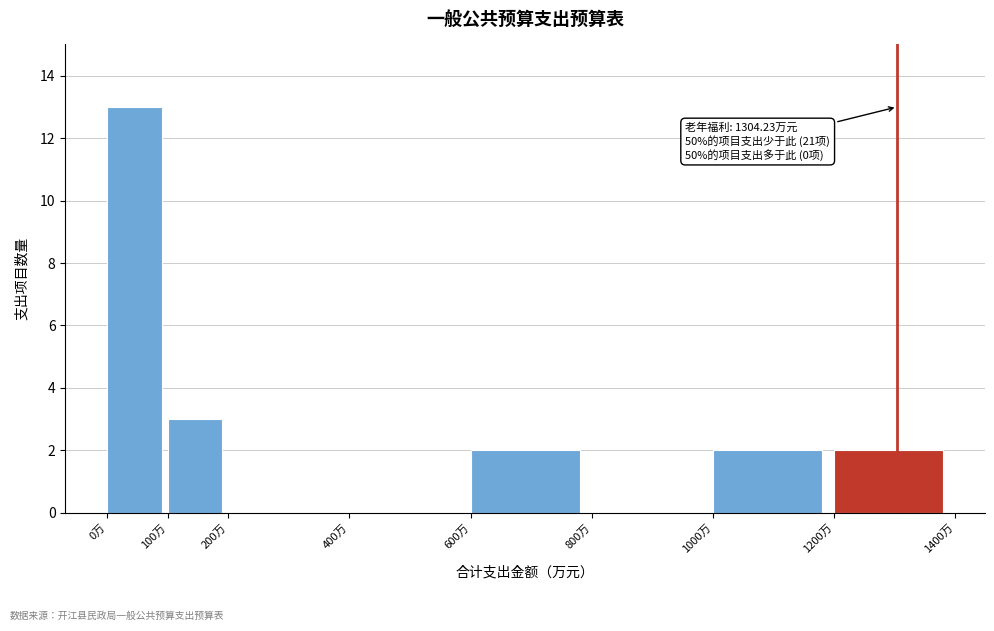

Over which range of the x-axis is the bar tallest?

0 to 100